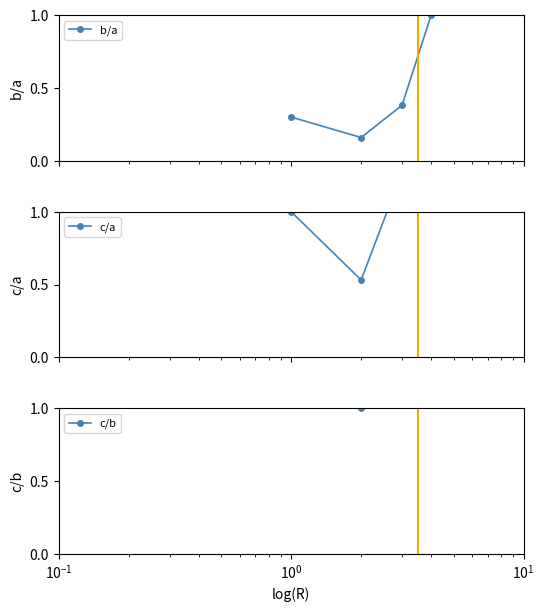

How many lines are shown in the chart?

3